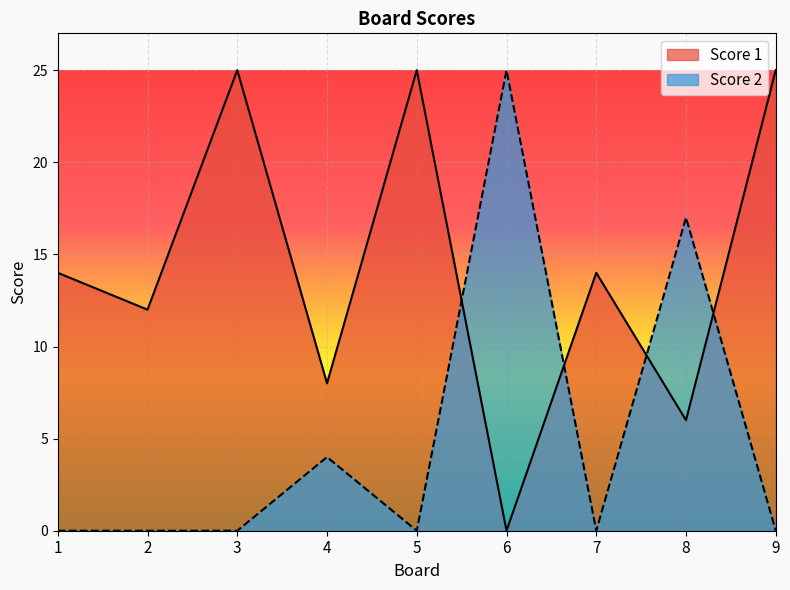

What is the greatest value displayed?

25